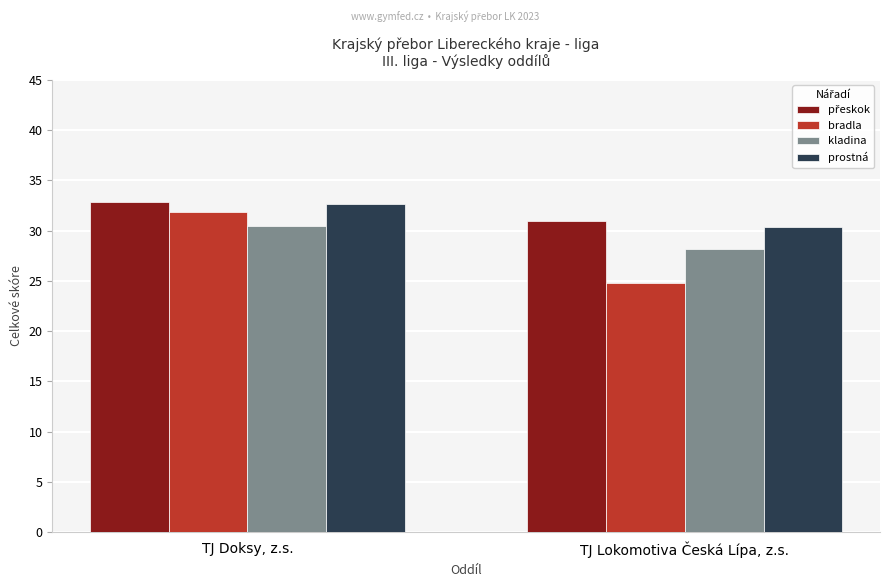

At which label does prostná reach its peak?

TJ Doksy, z.s.